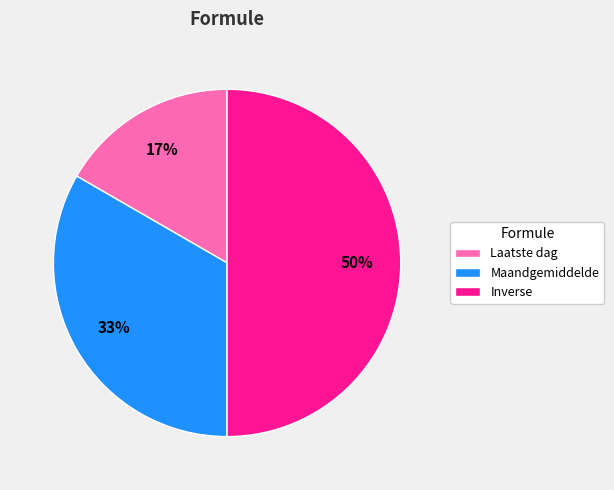

To the nearest percent, what portion does Maandgemiddelde represent?

33%